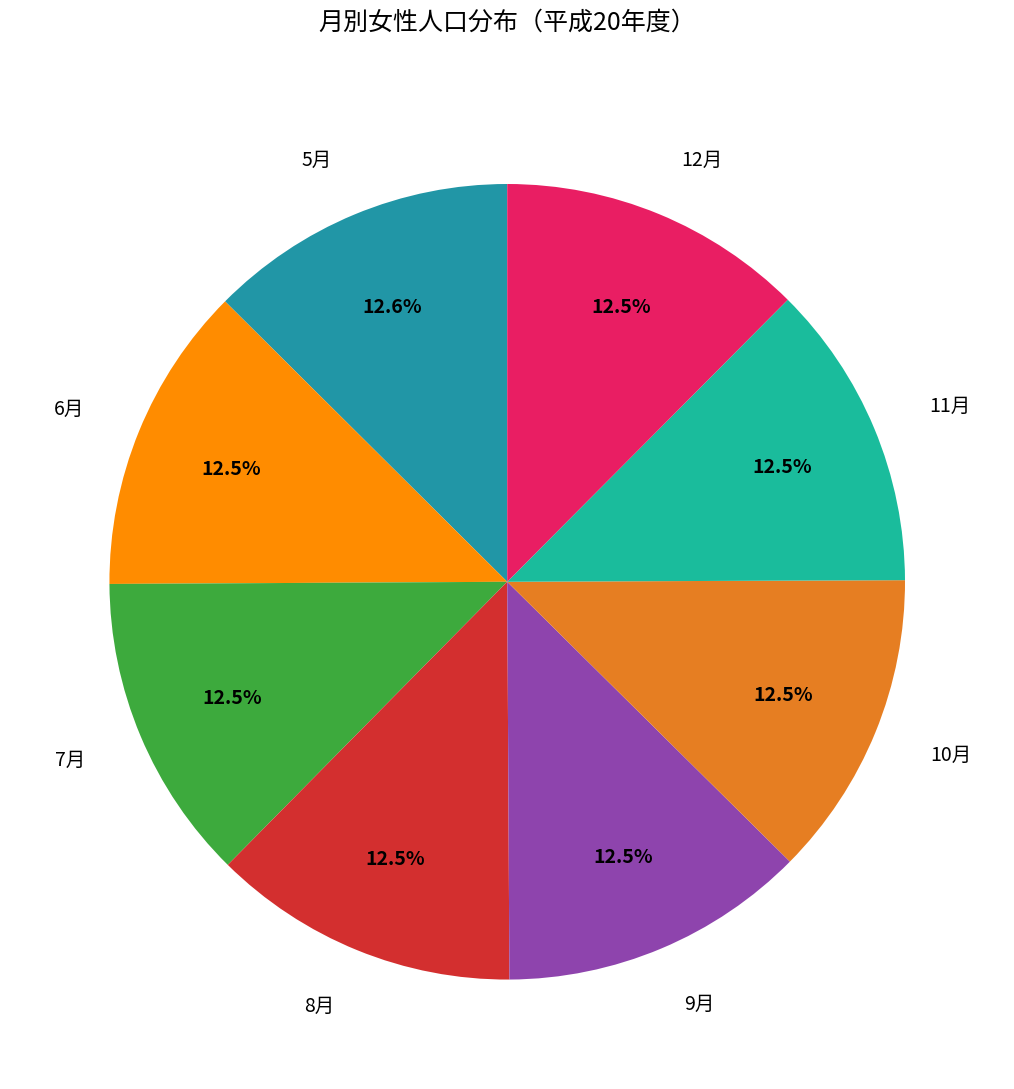

Approximately how many times larger is the value at 9月 compared to 11月?

1.0